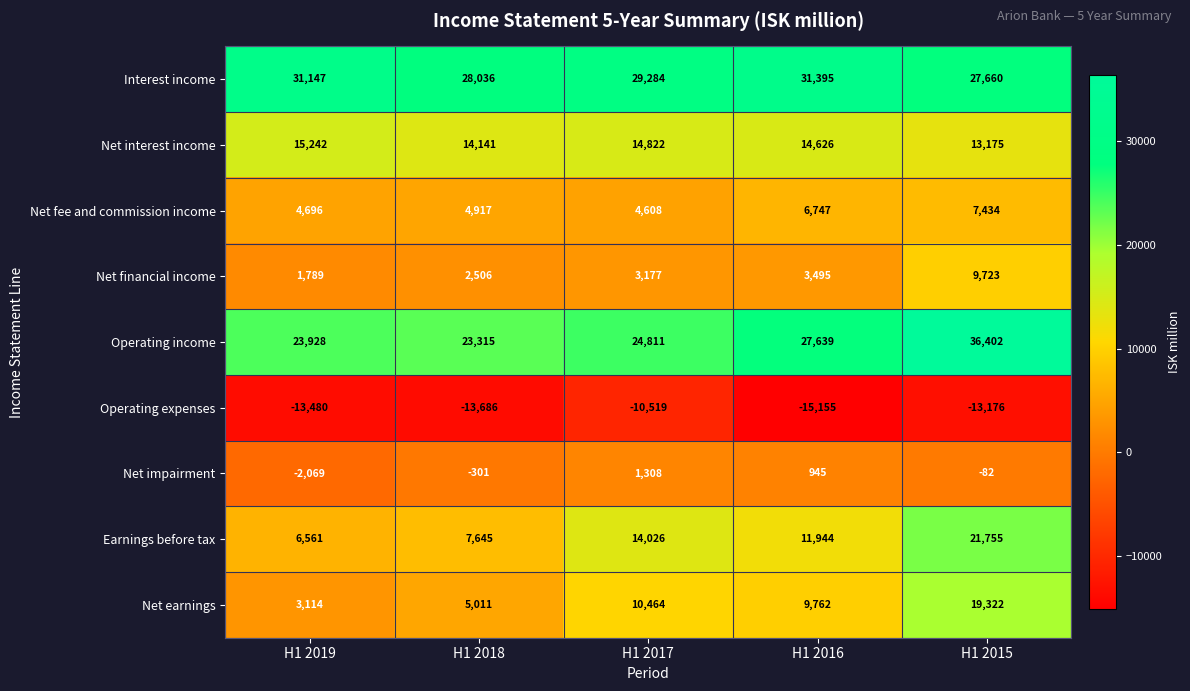

Between H1 2019 and H1 2017, which series saw the biggest shift?

Earnings before tax